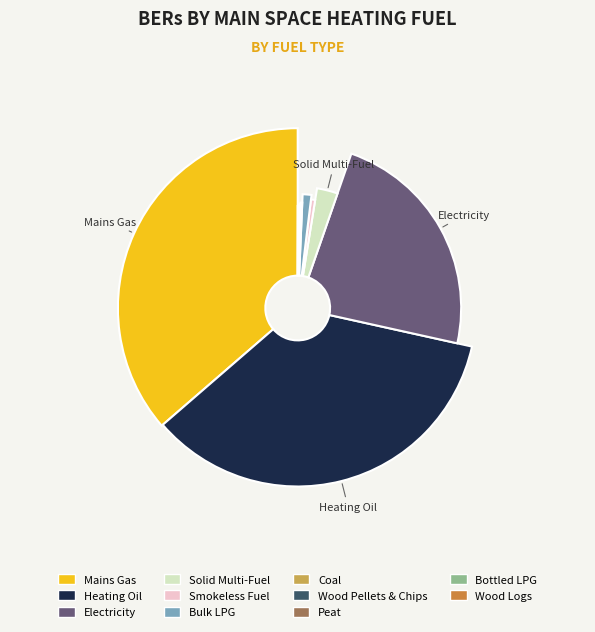

What is the smallest slice in the pie chart?

Wood Logs